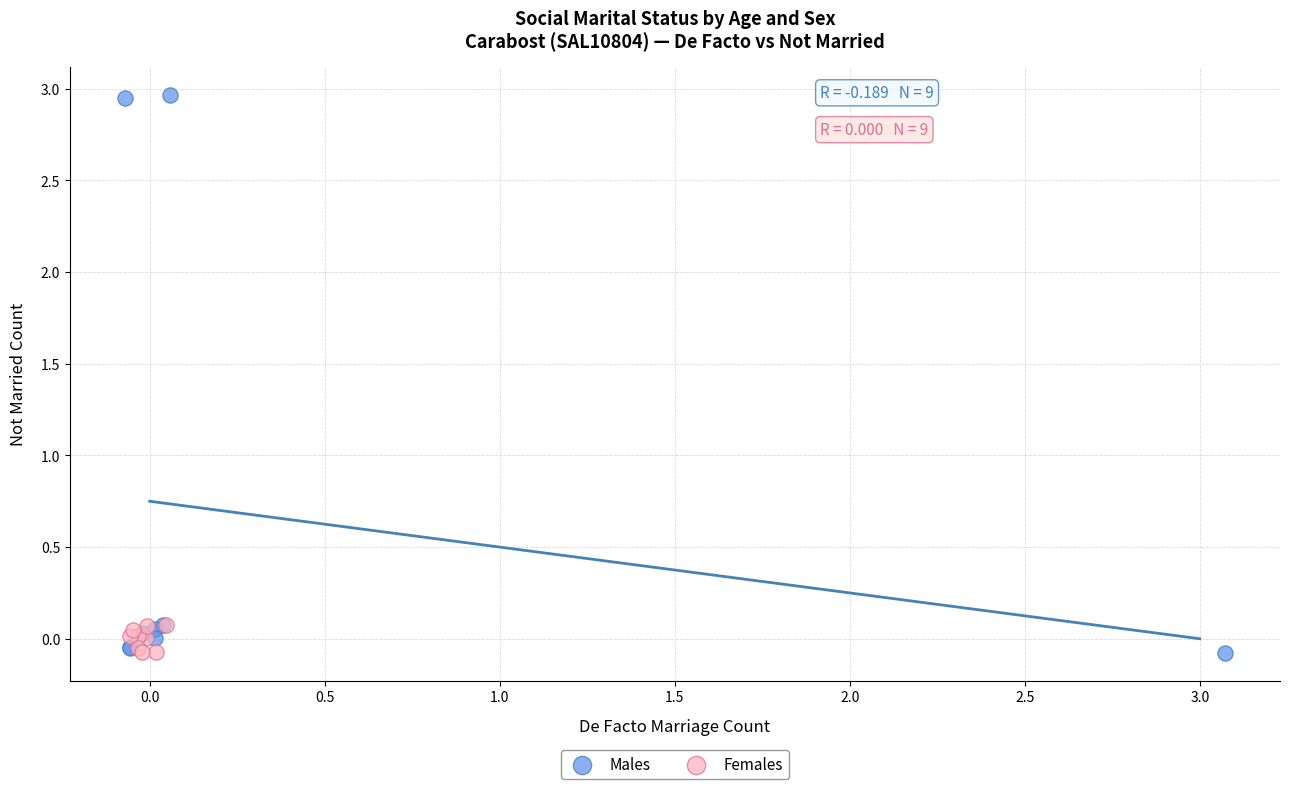

Which series reaches the maximum Y coordinate?

Males